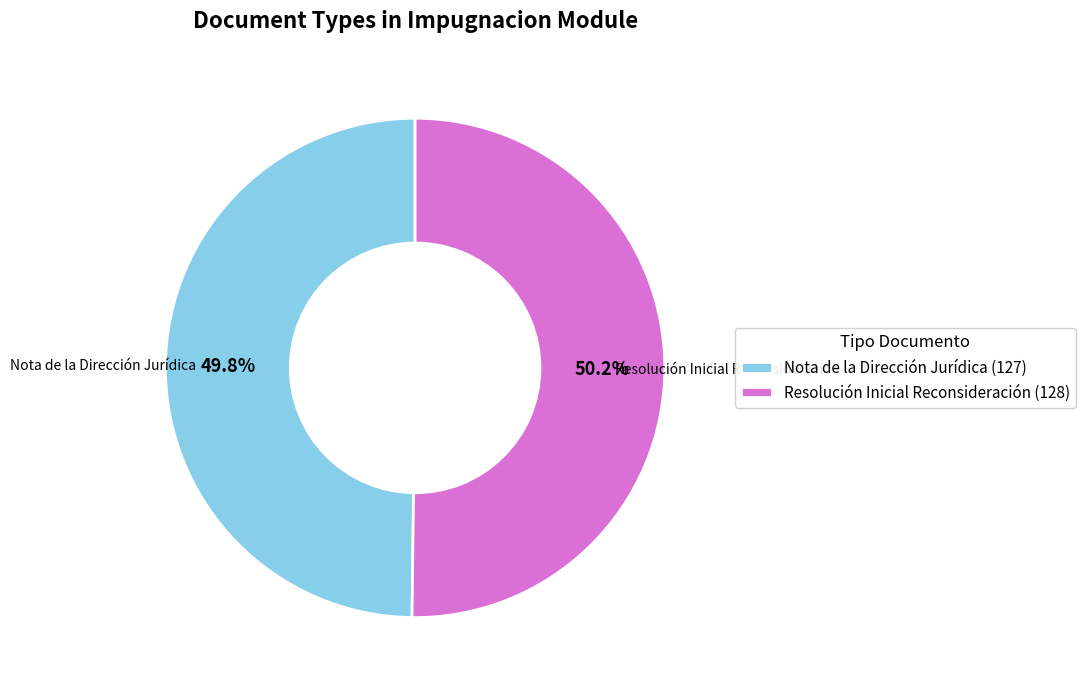

How many segments does this pie chart have?

2